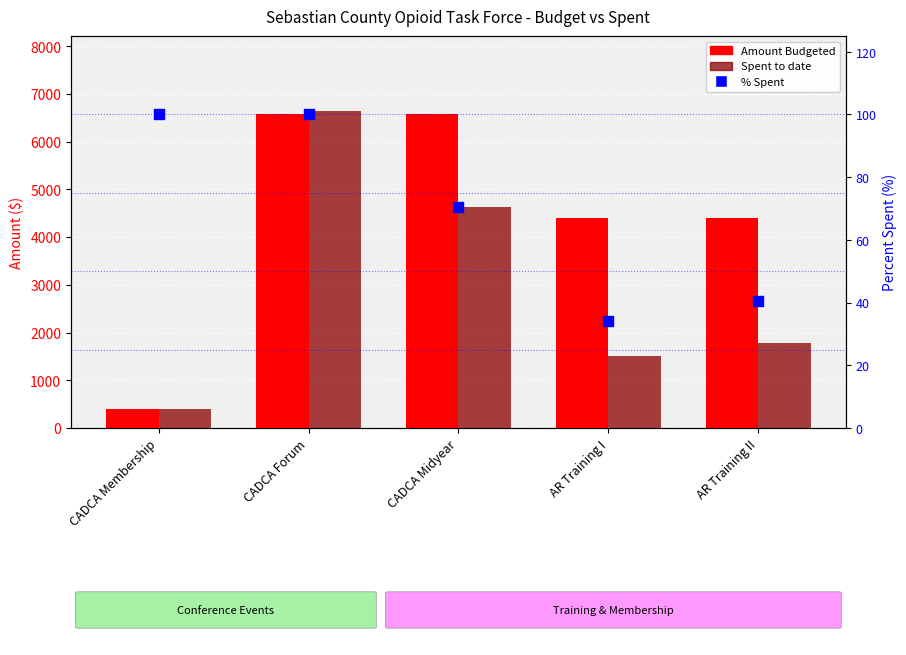

What are all the series names shown in the legend?

Amount Budgeted, Spent to date, % Spent